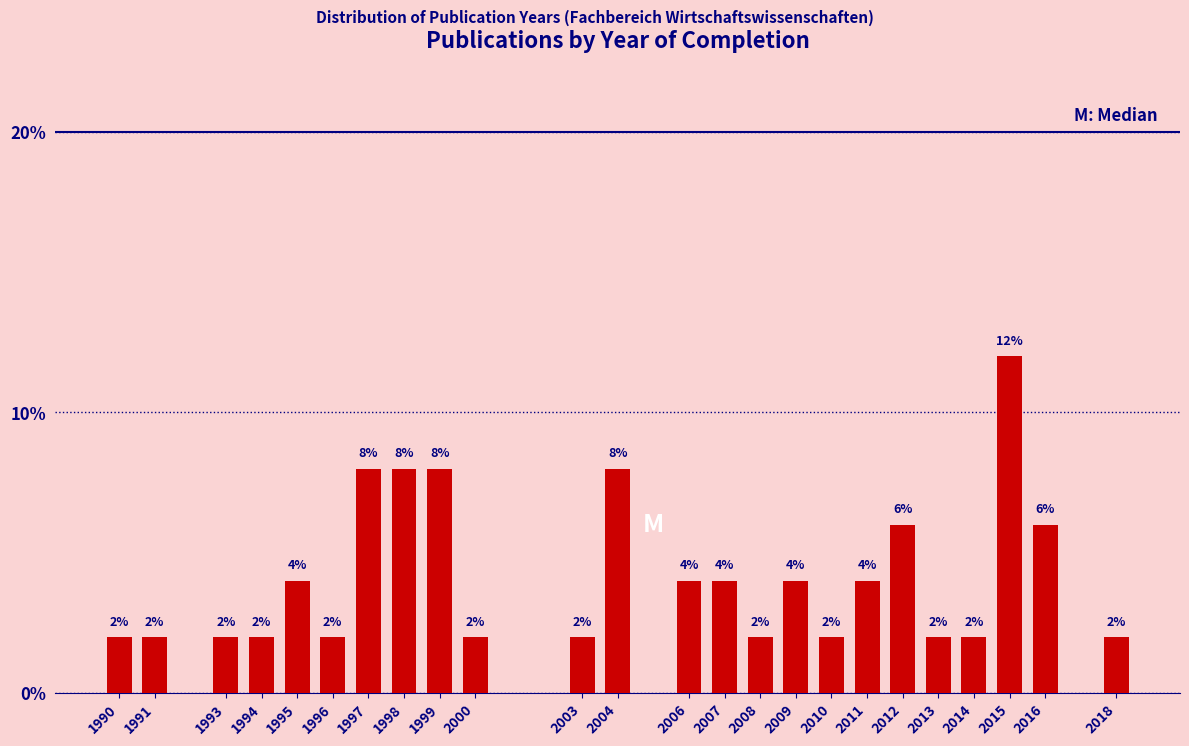

Reading left to right, extract all data points from this chart.

1990=2	1991=2	1993=2	1994=2	1995=4	1996=2	1997=8	1998=8	1999=8	2000=2	2003=2	2004=8	2006=4	2007=4	2008=2	2009=4	2010=2	2011=4	2012=6	2013=2	2014=2	2015=12	2016=6	2018=2